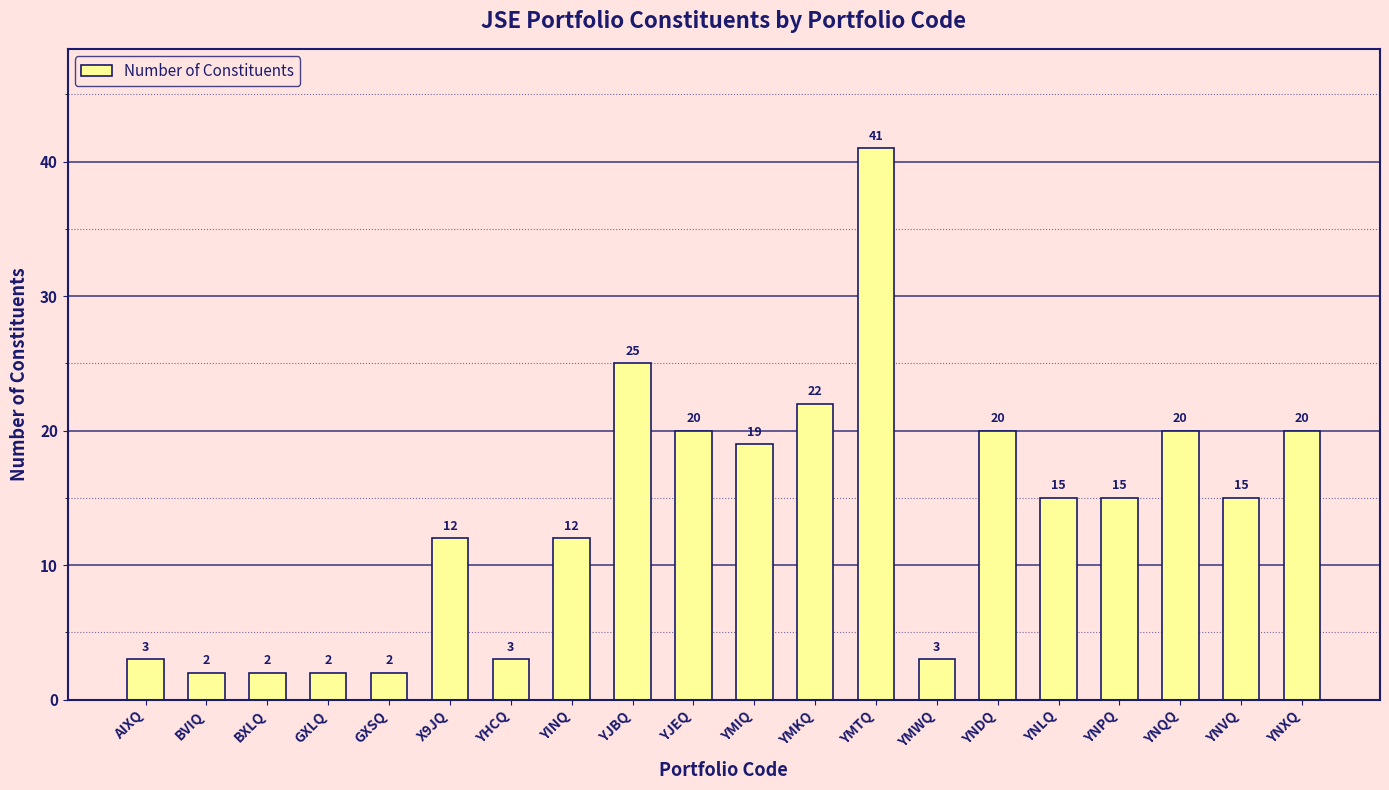

Read the value at YNXQ, to the nearest 10.

20